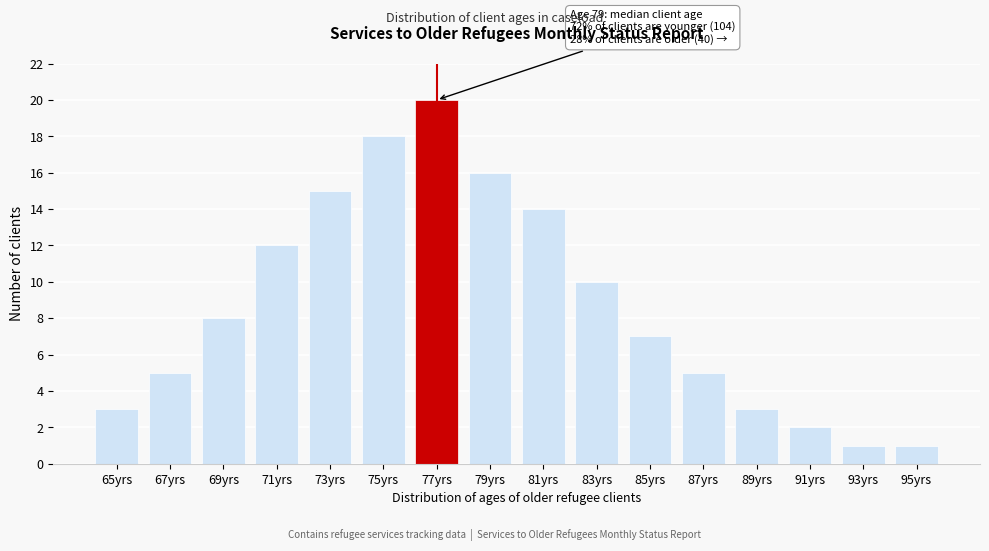

Reading left to right, list all the values displayed in this chart.

3	5	8	12	15	18	20	16	14	10	7	5	3	2	1	1